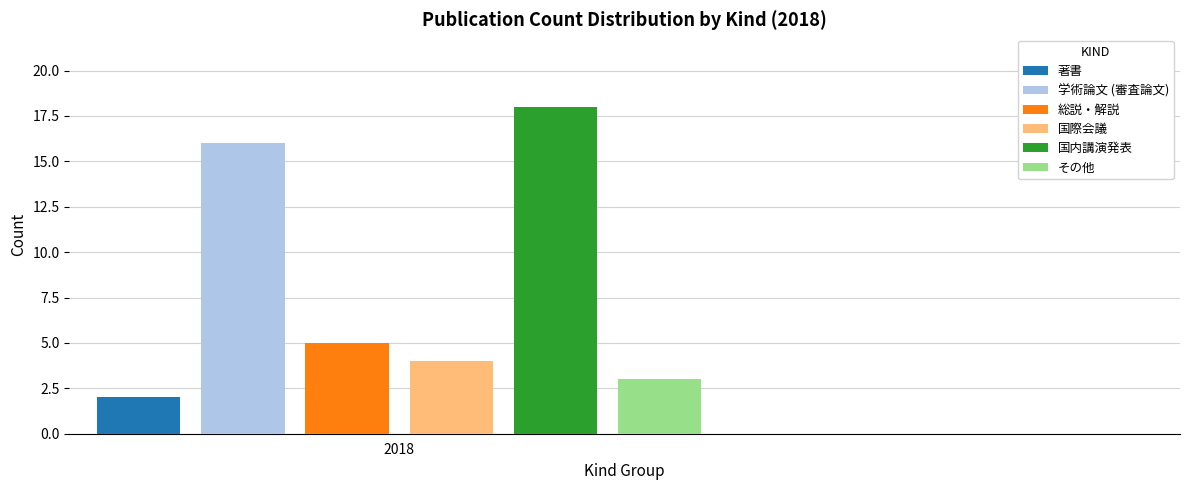

Which series has the largest range (max minus min)?

著書